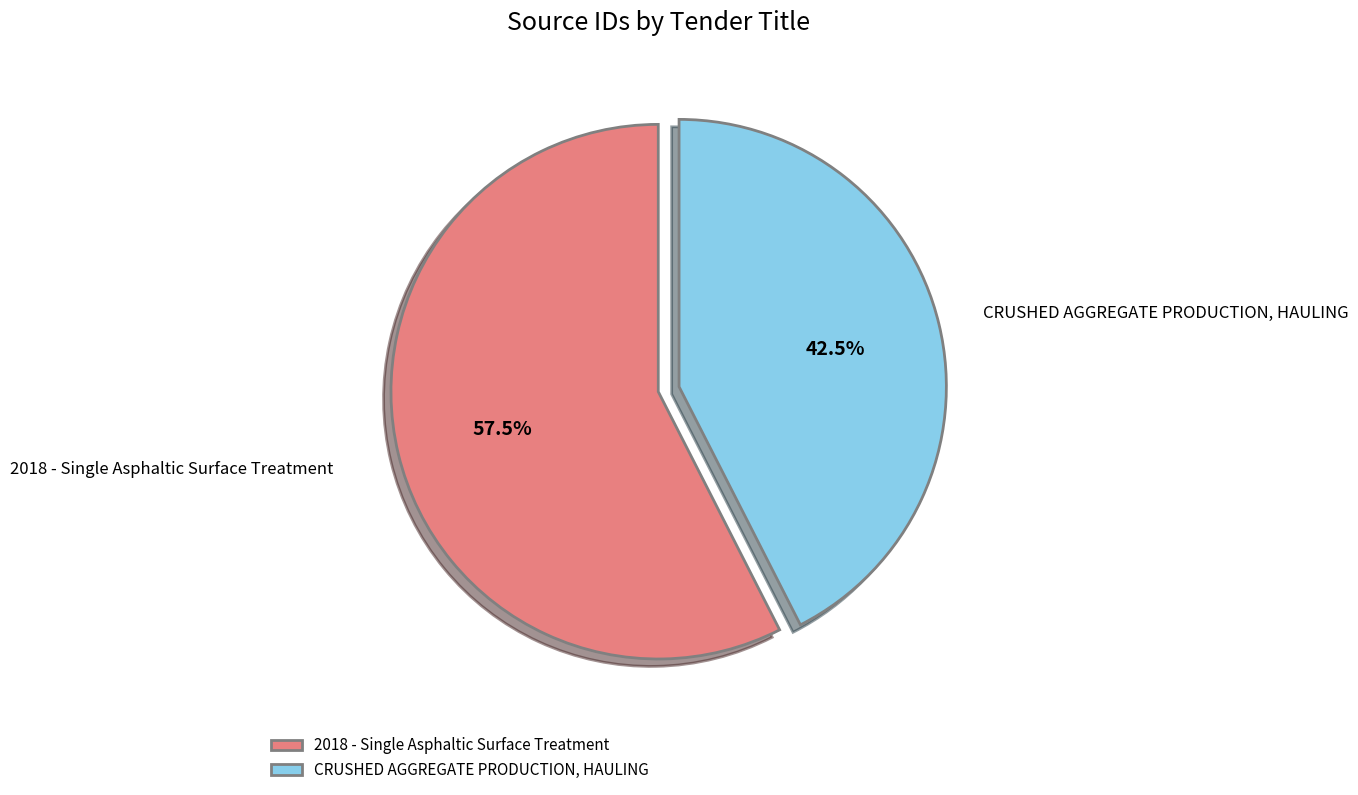

Approximately how many times larger is the value at CRUSHED AGGREGATE PRODUCTION, HAULING compared to 2018 - Single Asphaltic Surface Treatment?

0.7